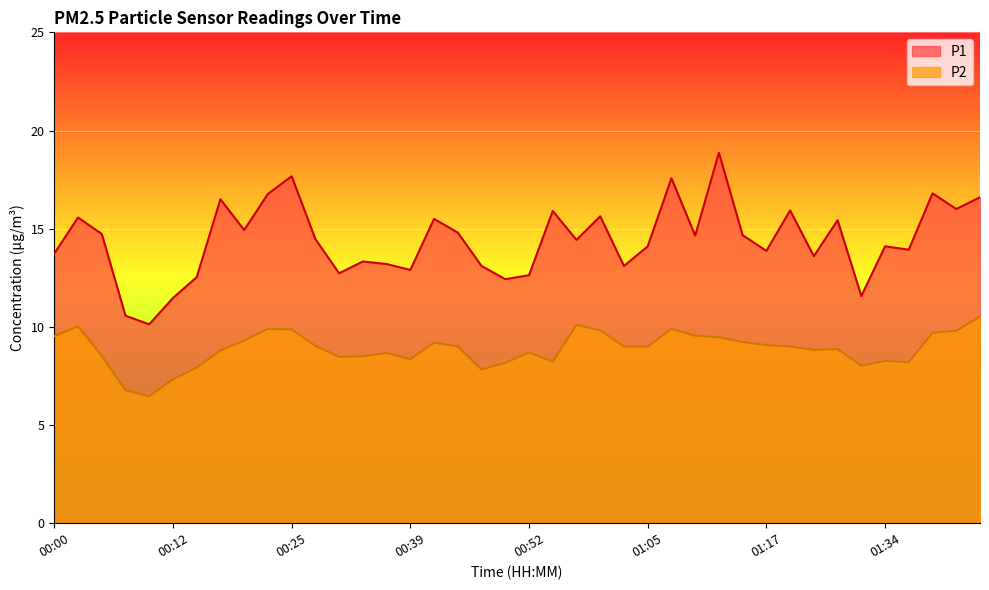

True or false: P1 and P2 cross at least once.

False